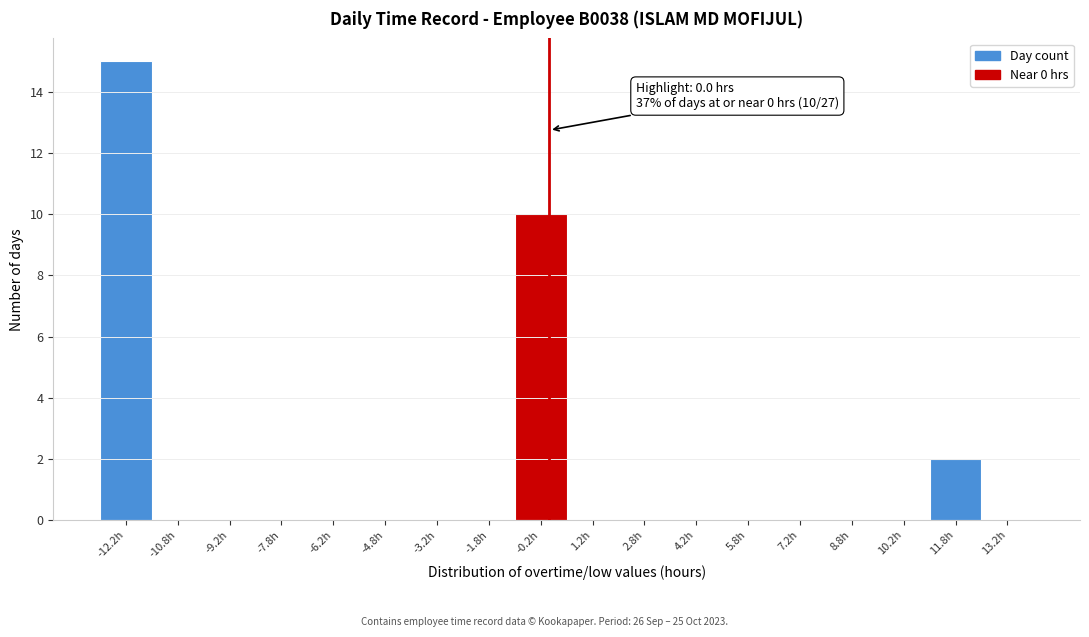

Which range on the x-axis has the tallest bar?

-13.0 to -11.5